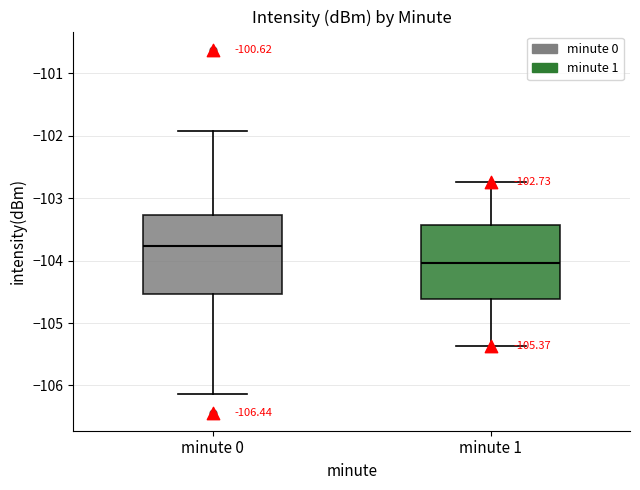

Which box has the highest median line?

minute 0